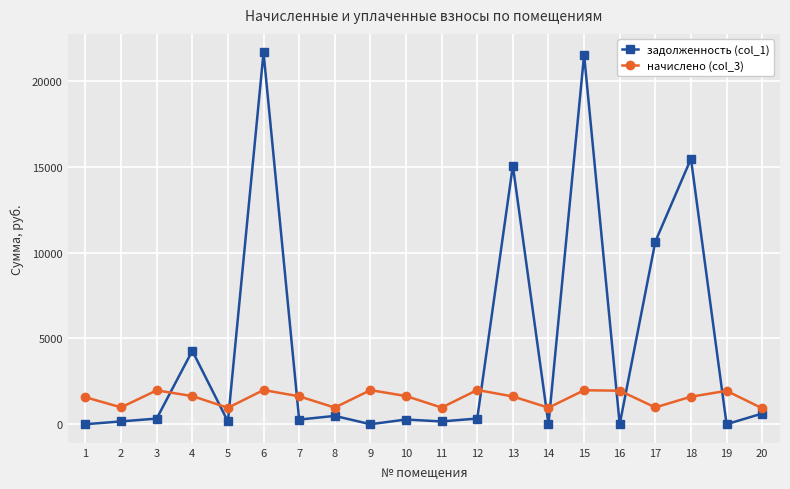

Which series has the largest range (max minus min)?

задолженность (col_1)